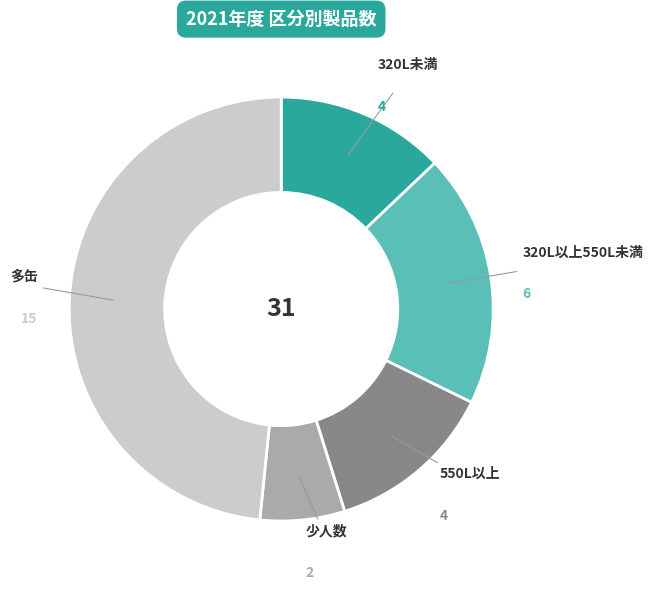

Is there a majority slice in this chart?

No